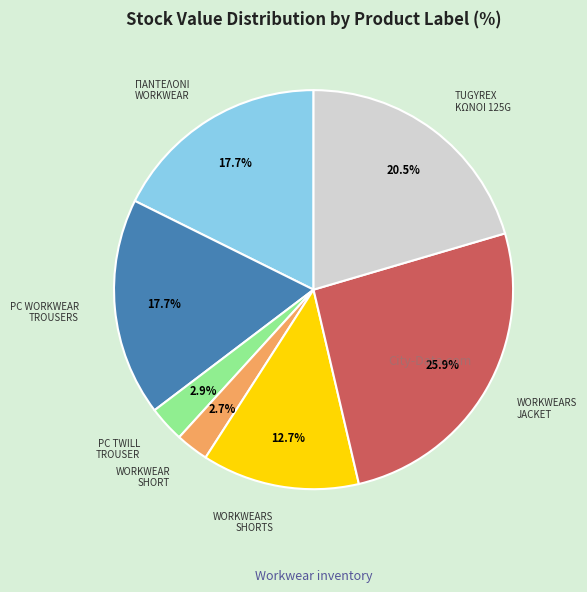

Is there any slice that represents more than half of the pie?

No